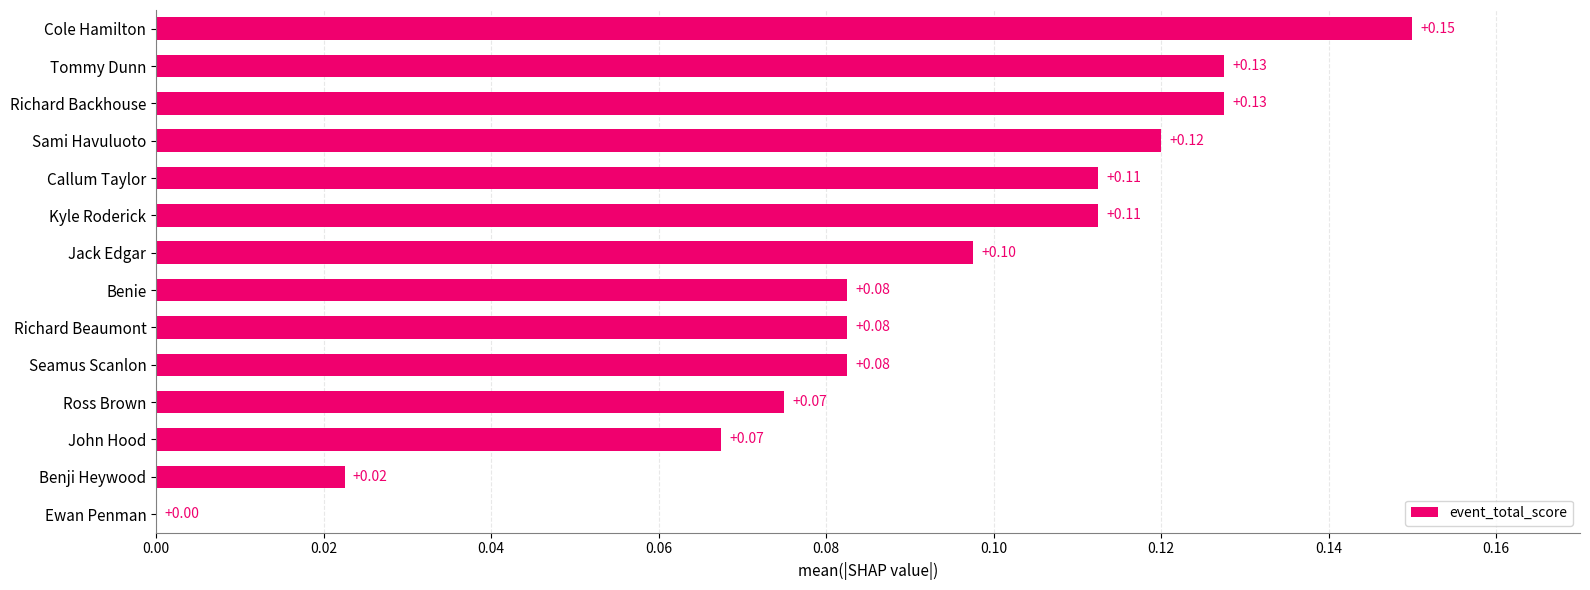

Between Seamus Scanlon and Ewan Penman, which is larger?

Seamus Scanlon